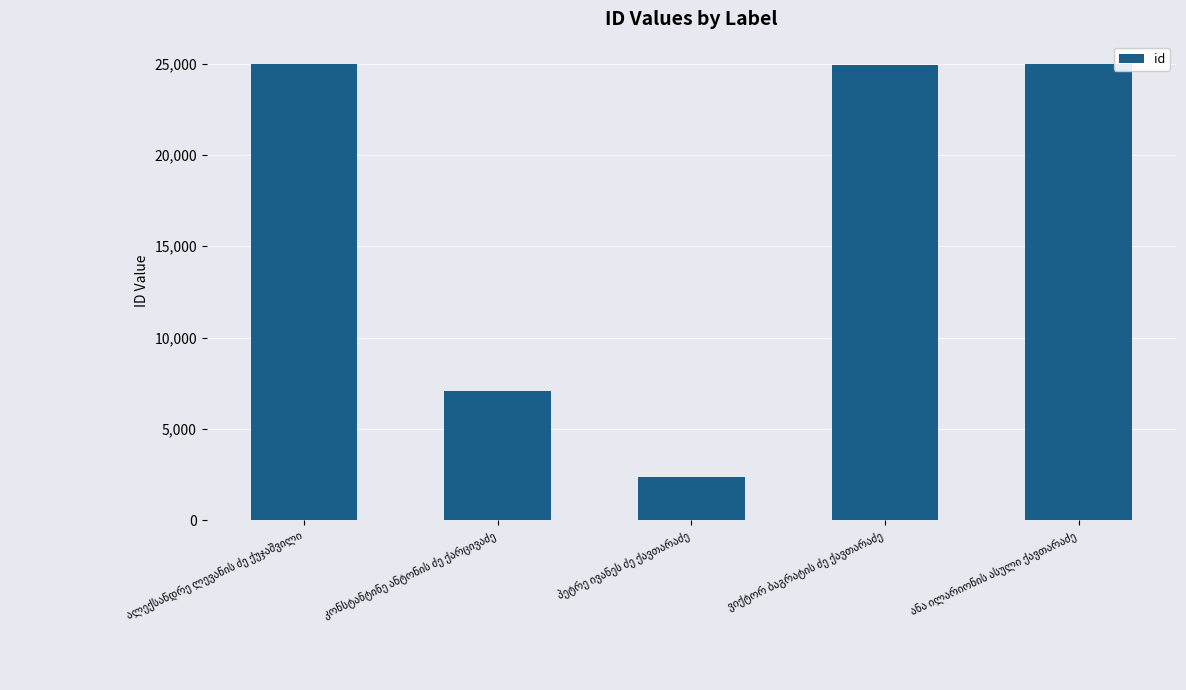

What is the difference between the maximum and minimum values?

22556